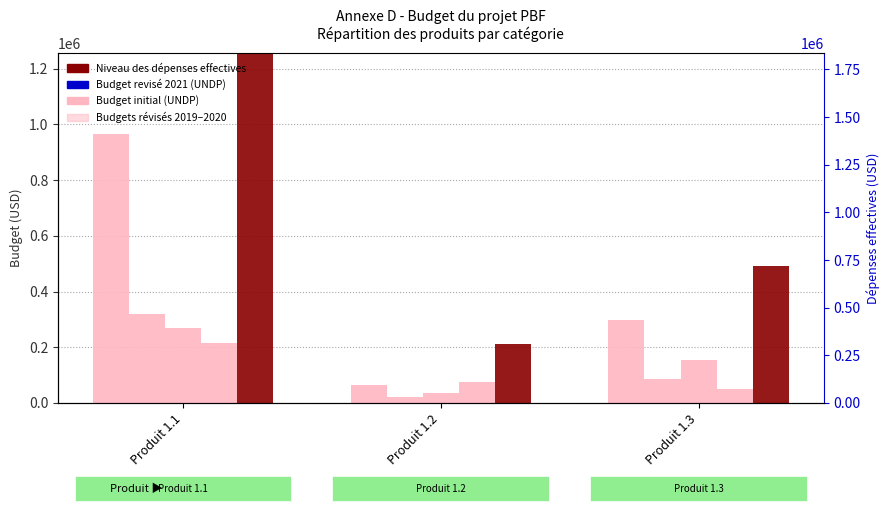

What is the total value across all series at Produit 1.3?

1079952.5